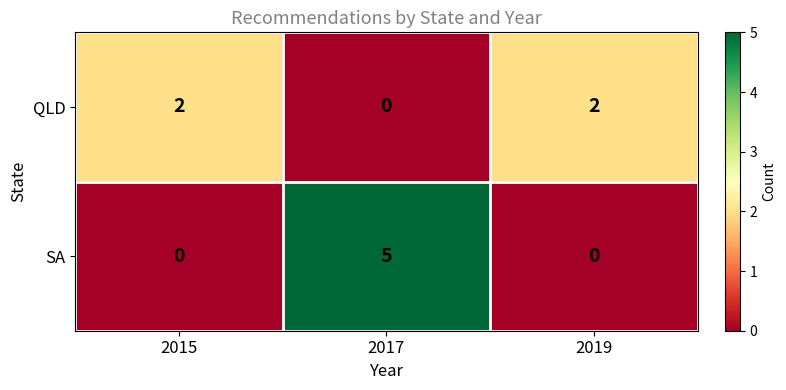

Reading left to right, list all the values displayed in this chart.

QLD: 2	0	2
SA: 0	5	0